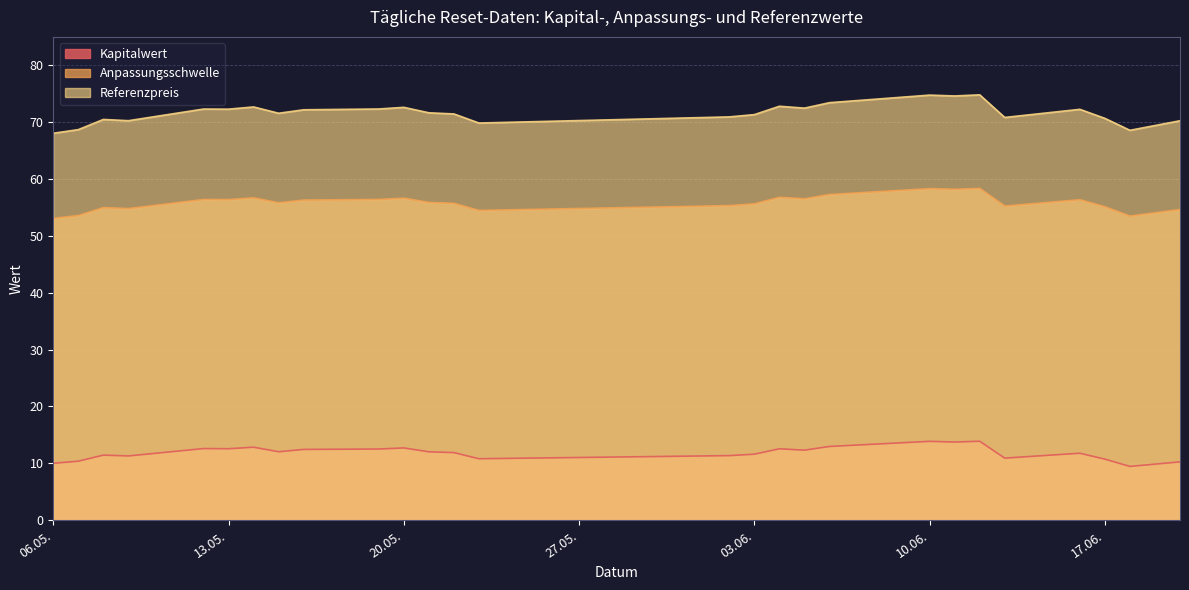

Between 2025-05-23 and 2025-05-22, which is larger?

2025-05-22